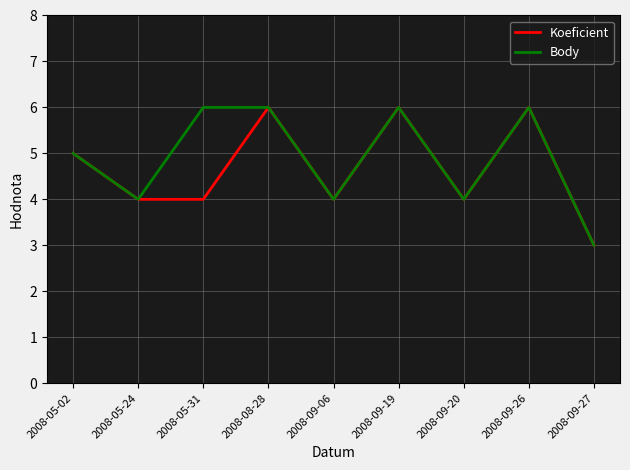

List the series in order of their overall mean, highest first.

Body, Koeficient